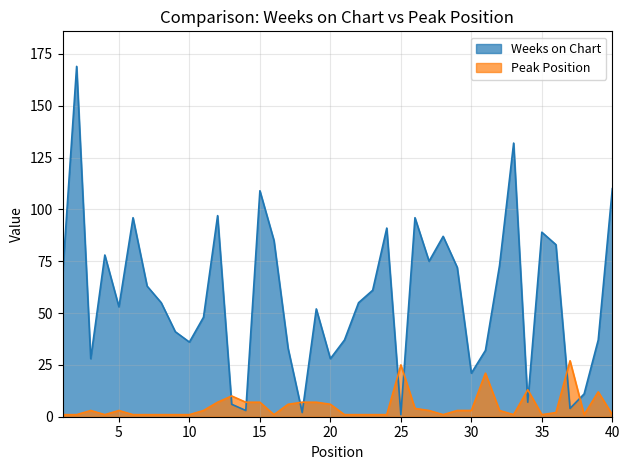

Between which two adjacent categories do Peak Position and Weeks on Chart first intersect?

12 and 13